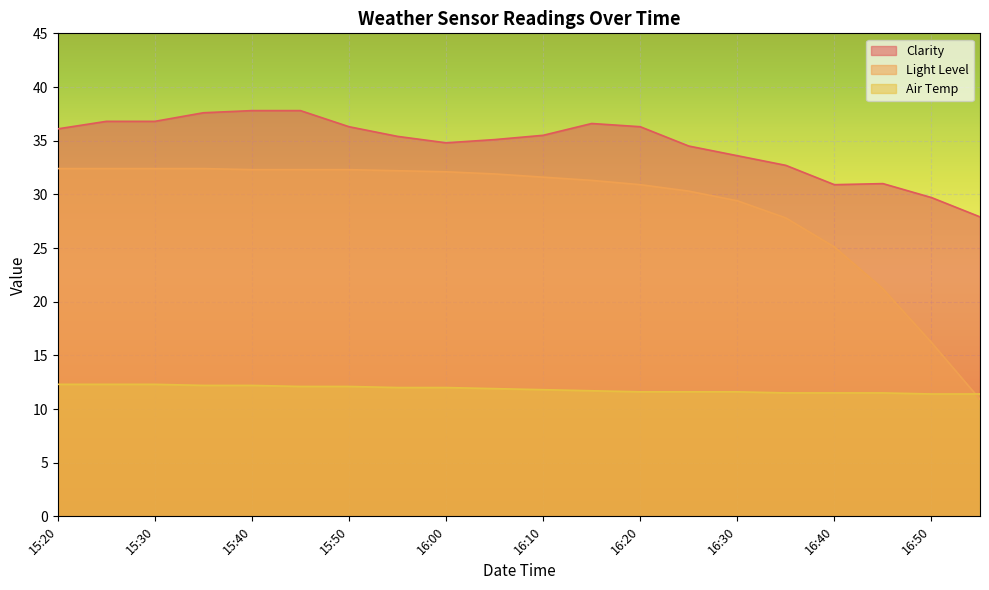

What is the difference between the maximum and minimum values in the Air Temp series?

0.9